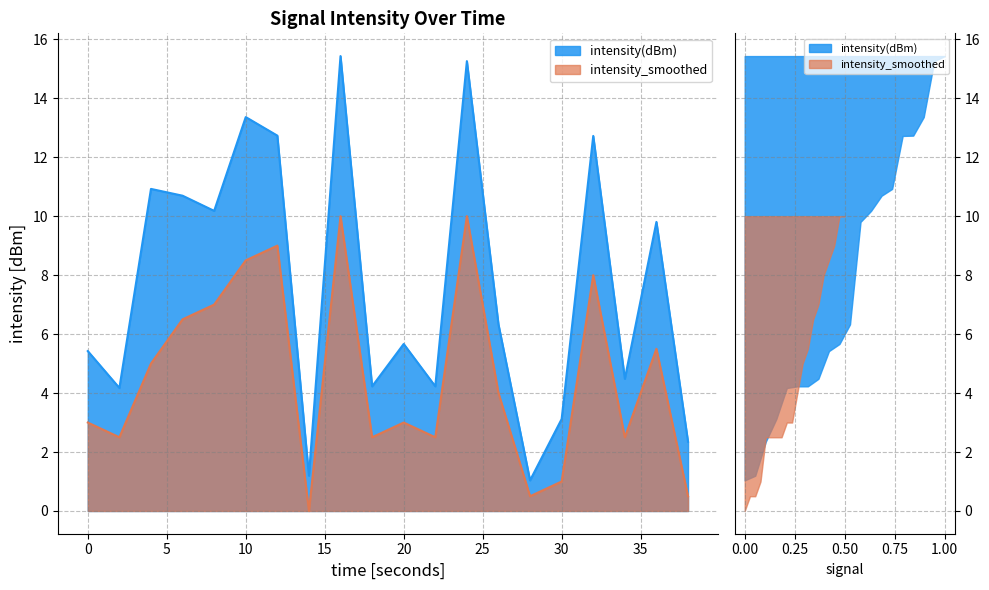

Rank the series at 10 from lowest to highest value.

intensity_smoothed, intensity(dBm)